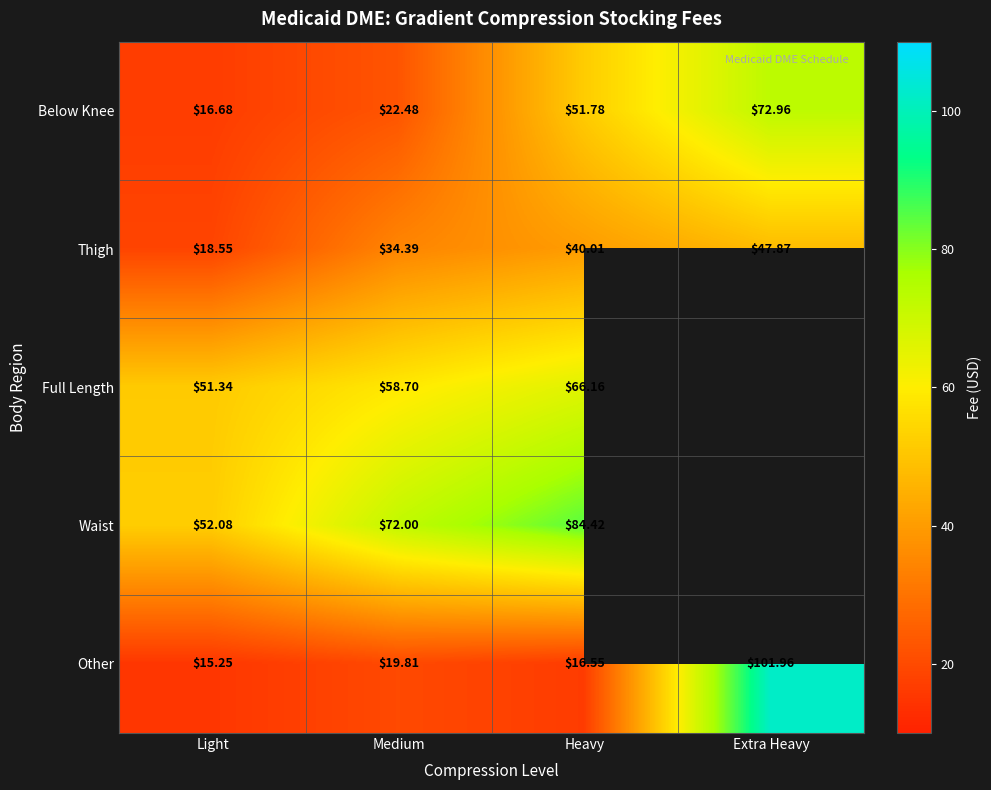

Is the value of Below Knee at Medium greater than the value of Thigh at Light?

Yes